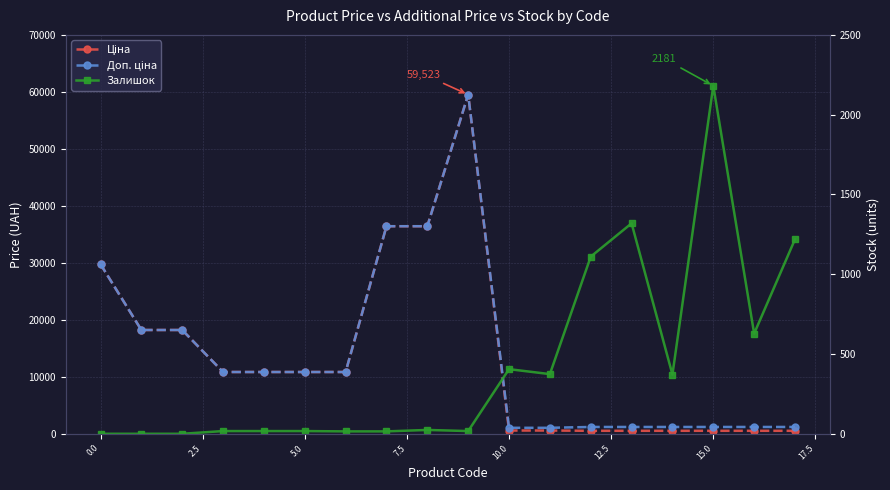

Which series has the widest spread of values?

Ціна